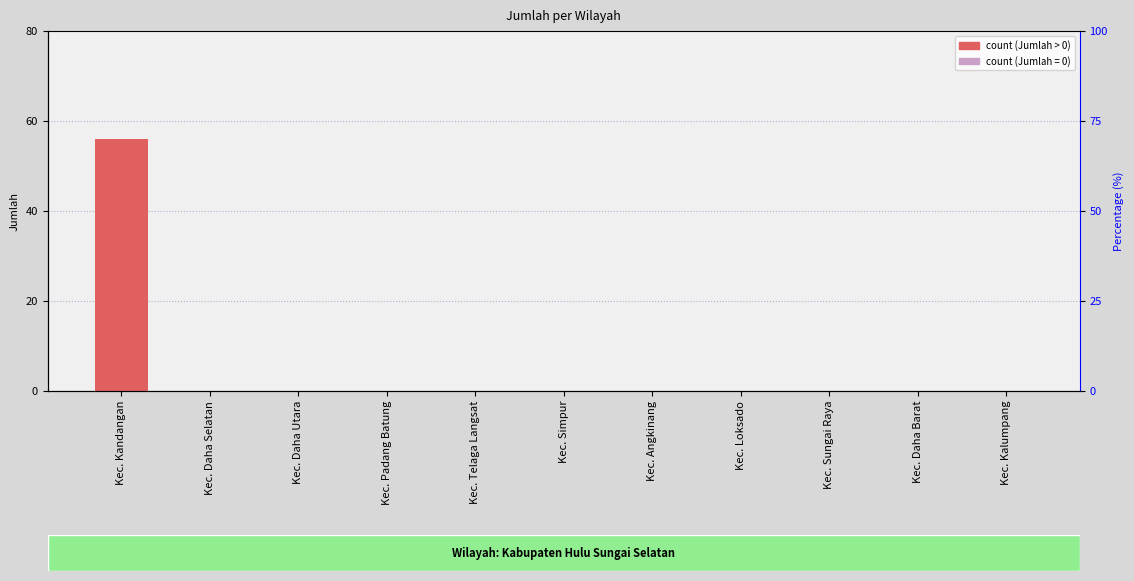

The value at Kec. Kandangan is 56. True or false?

True